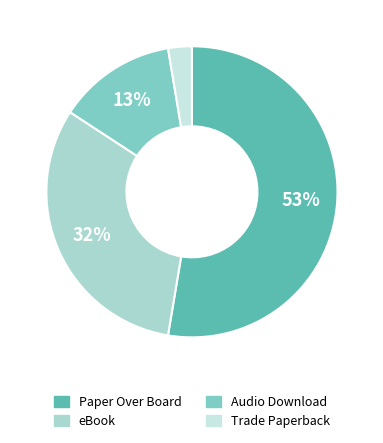

What is the majority slice?

Paper Over Board